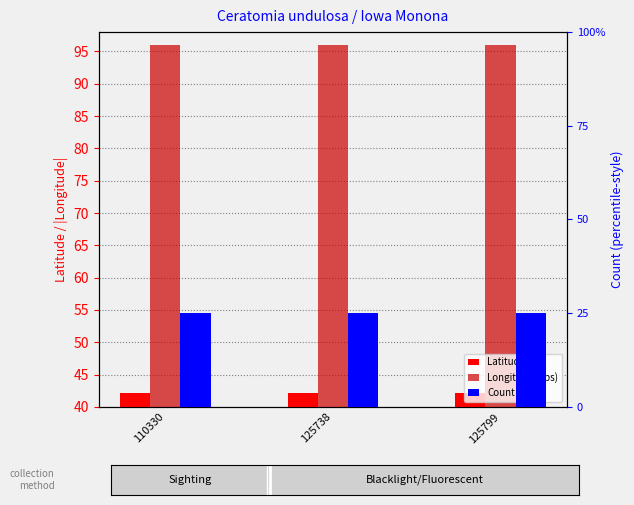

Between 110330 and 125738, which series saw the biggest shift?

Latitude